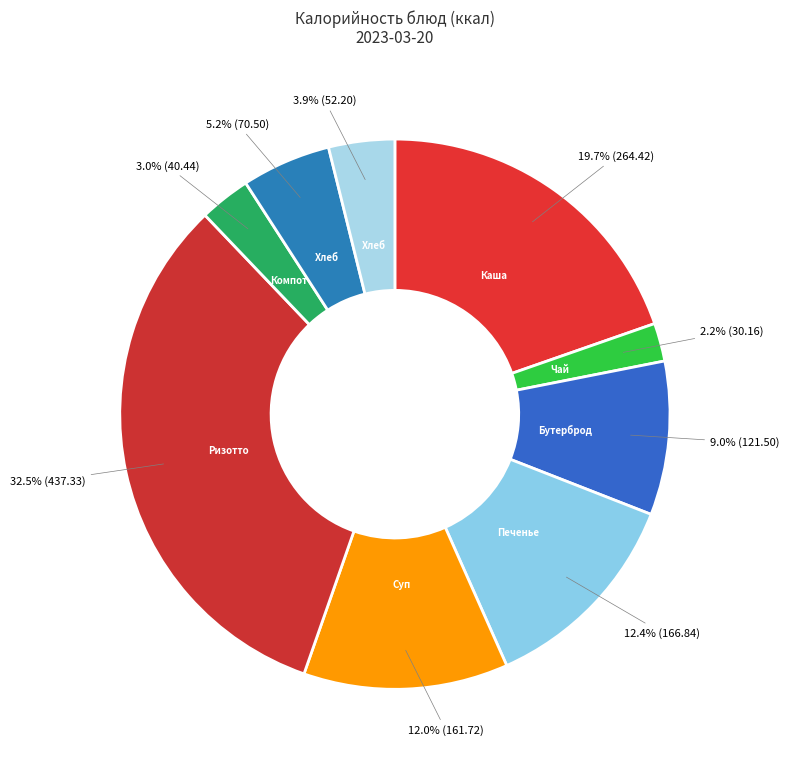

Count the number of slices in the pie.

9